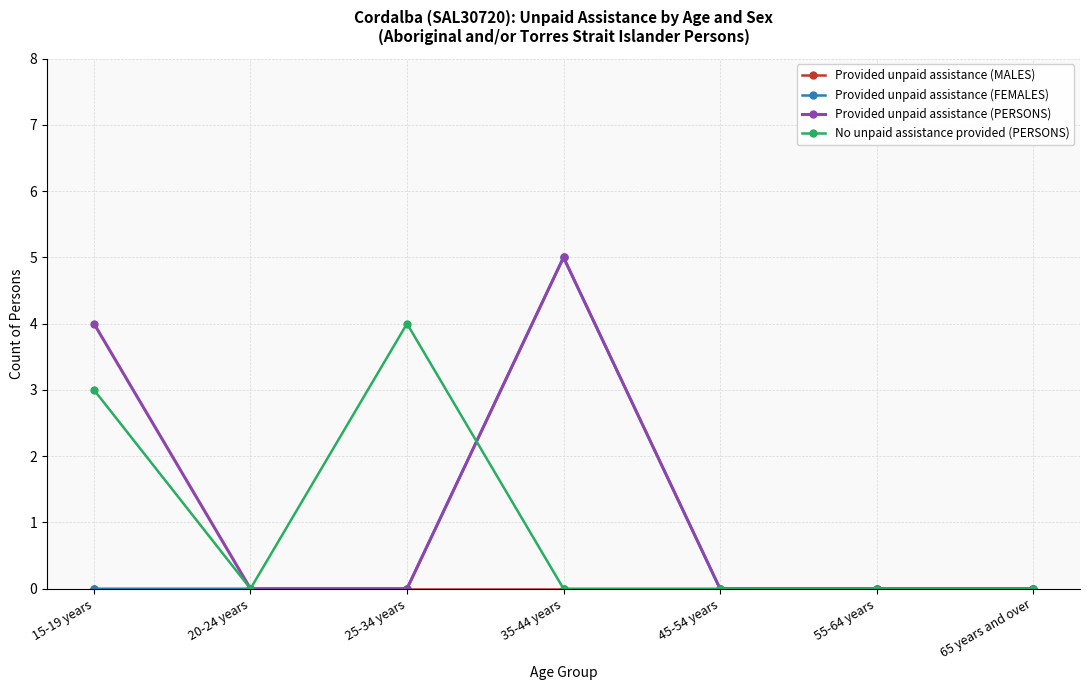

At how many categories does at least one series exceed 1?

3